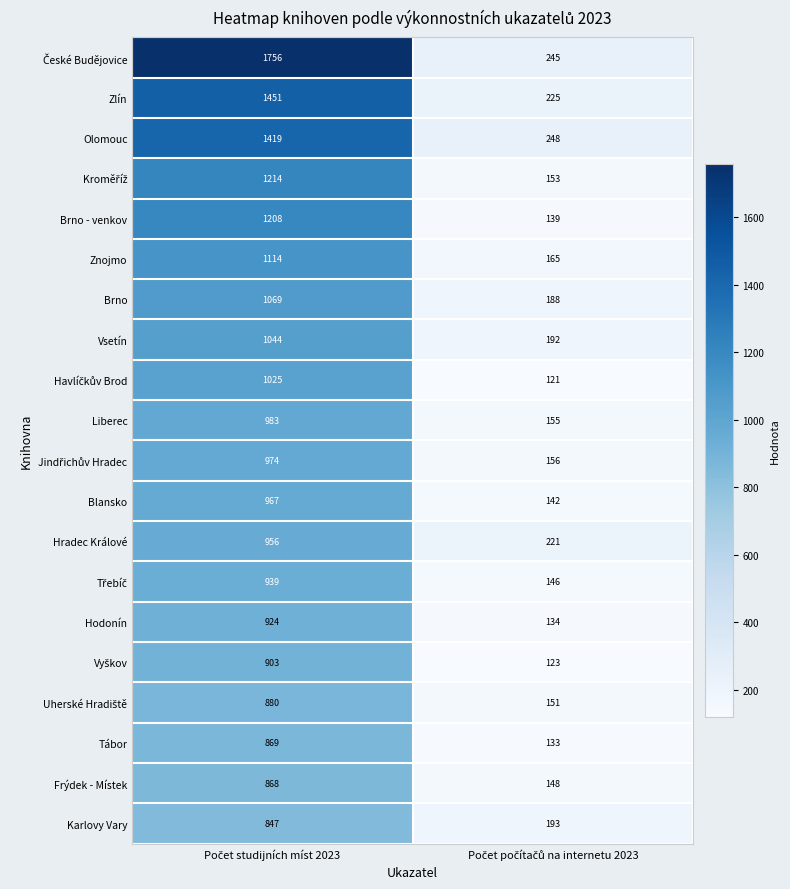

What is the maximum value shown in the chart?

1756